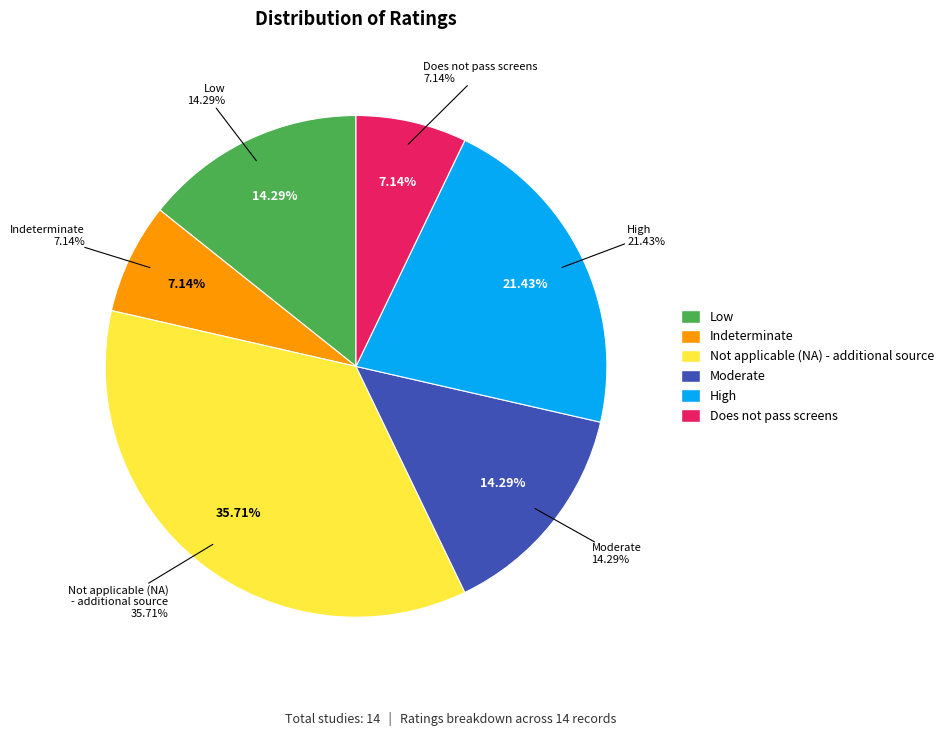

Count the number of slices in the pie.

6